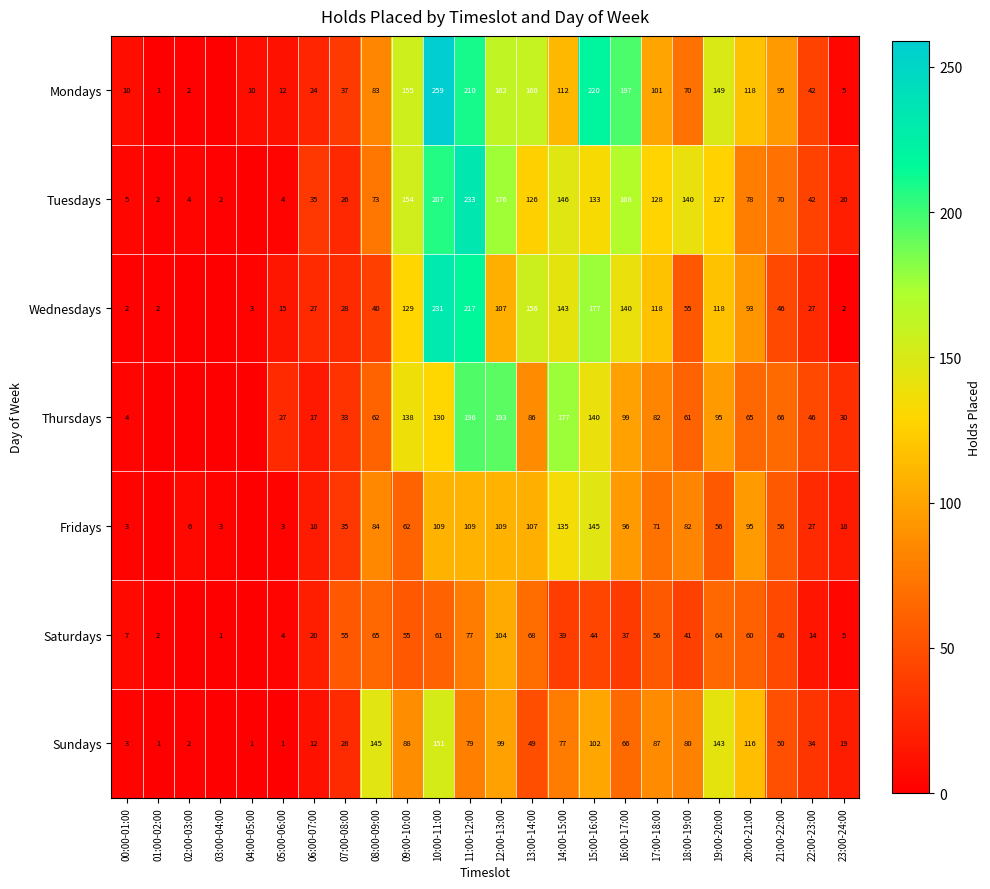

What is the difference between the Tuesdays values at 21:00-22:00 and 01:00-02:00?

68